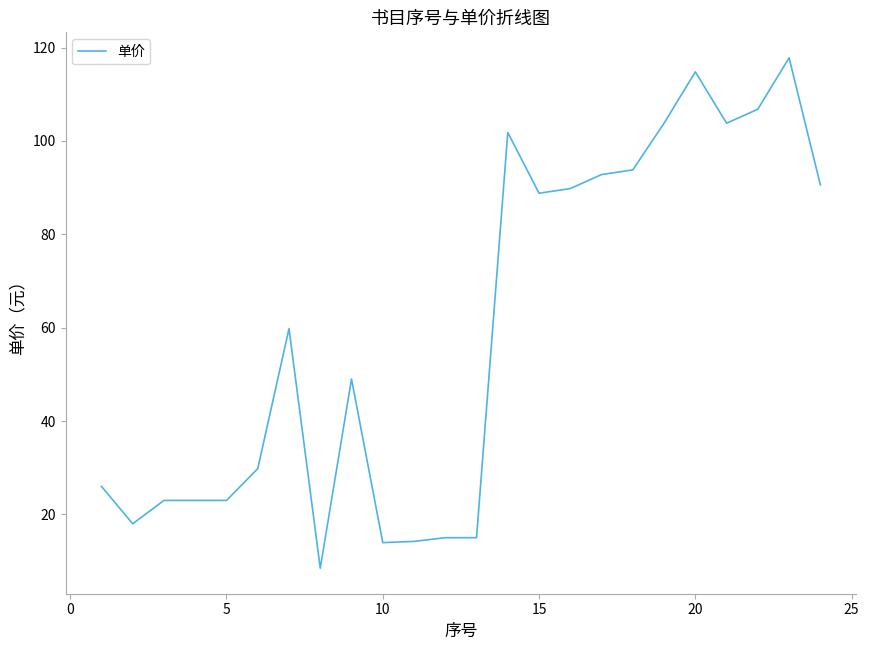

What is the minimum value shown in the chart?

8.5